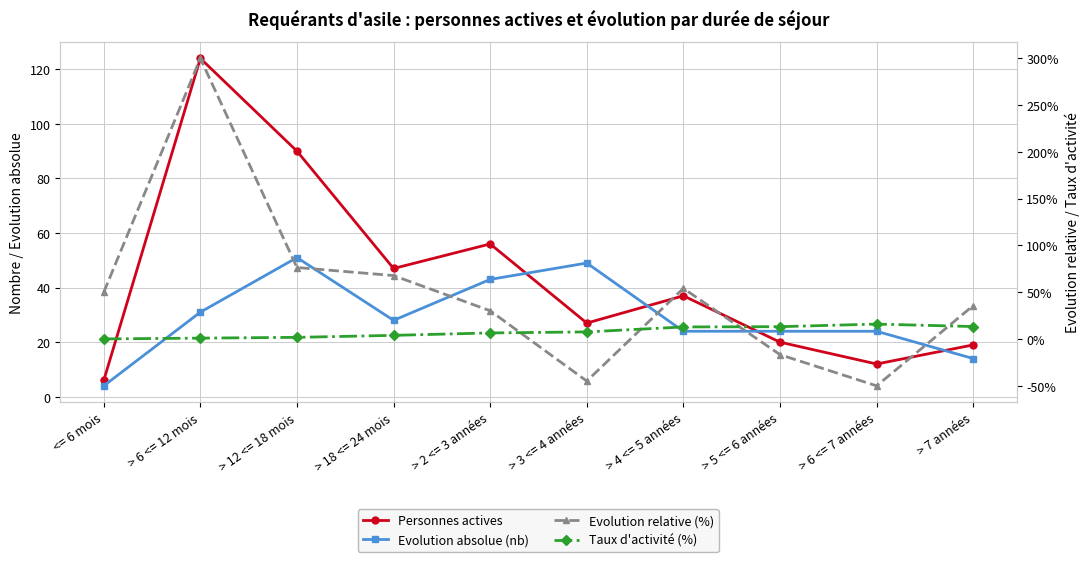

Read the Evolution relative (%) value at > 7 années.

35.7